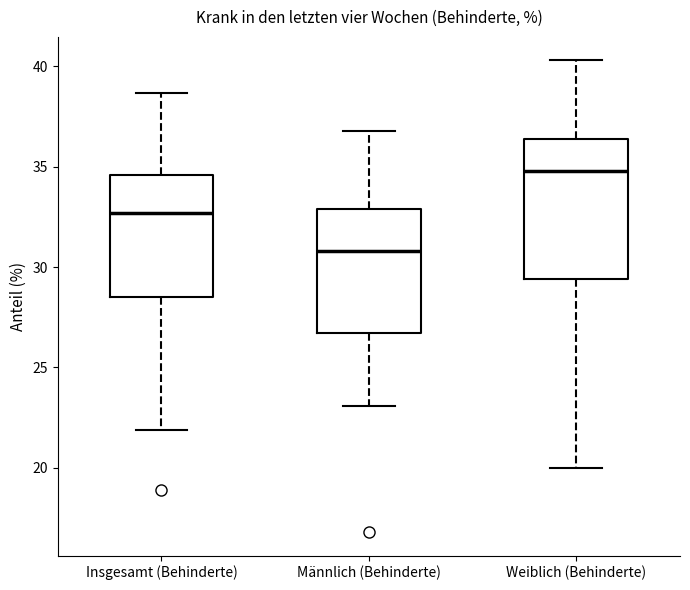

Reading left to right, read every box against the y-axis: the position of its median line, the range the box covers, and the ends of its whiskers. The values are not printed on the chart, so give them approximately, as read against the axis.

Insgesamt (Behinderte): median 32.5, box 28.5 to 34.5, whiskers 22.0 to 38.5
Männlich (Behinderte): median 31.0, box 26.5 to 33.0, whiskers 23.0 to 37.0
Weiblich (Behinderte): median 35.0, box 29.5 to 36.5, whiskers 20.0 to 40.5